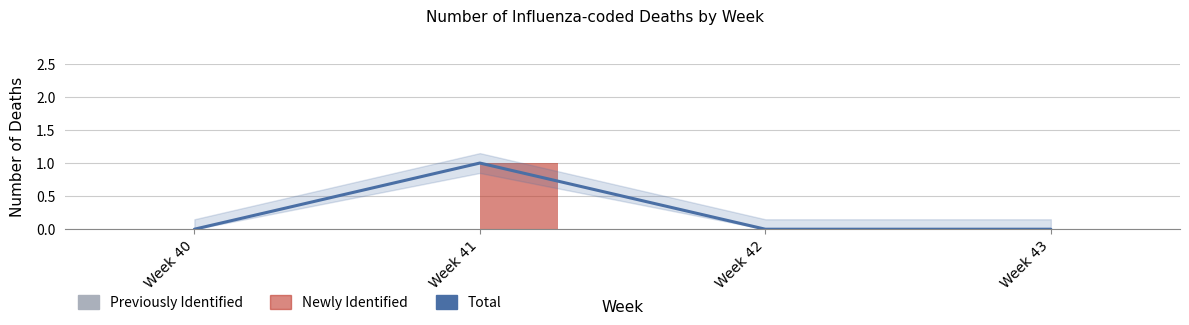

Reading left to right, what are all the values shown in this chart?

Total: 0	1	0	0
Previously Identified: 0	0	0	0
Newly Identified: 0	1	0	0